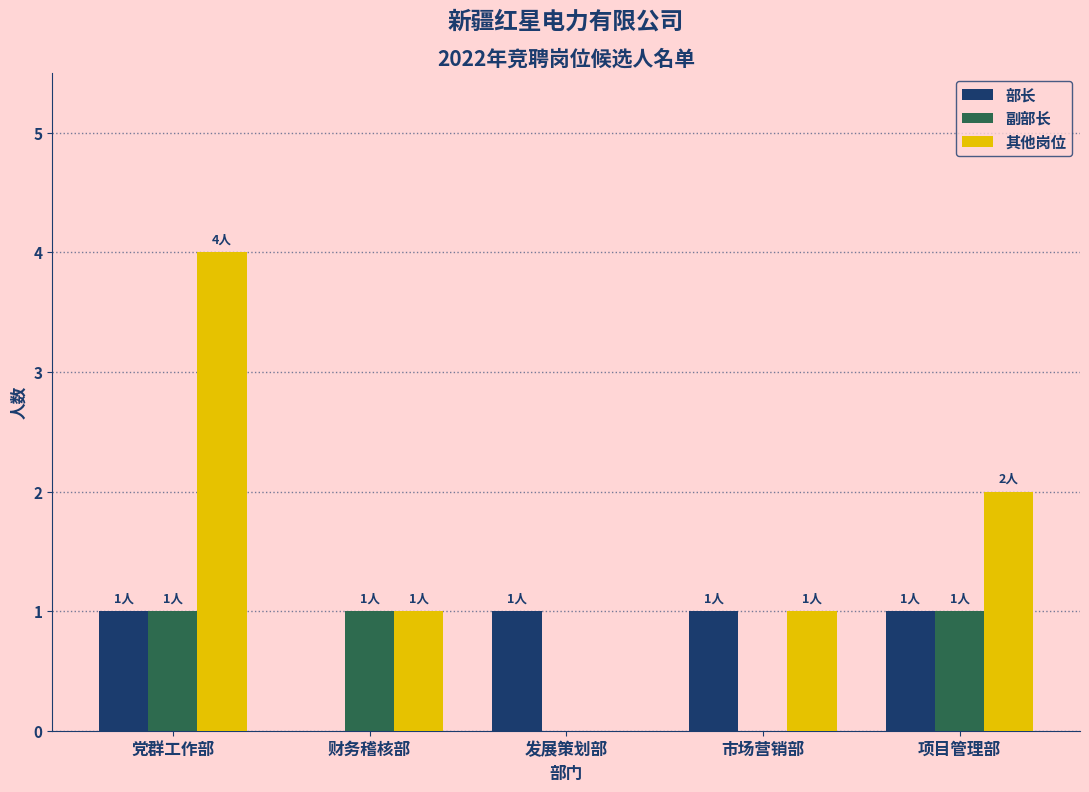

The 部长 series shows 2 at 市场营销部. True or false?

False